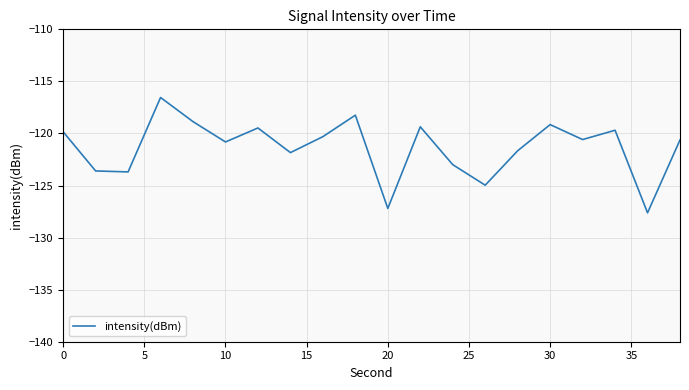

What is the difference between the maximum and minimum values?

11.1